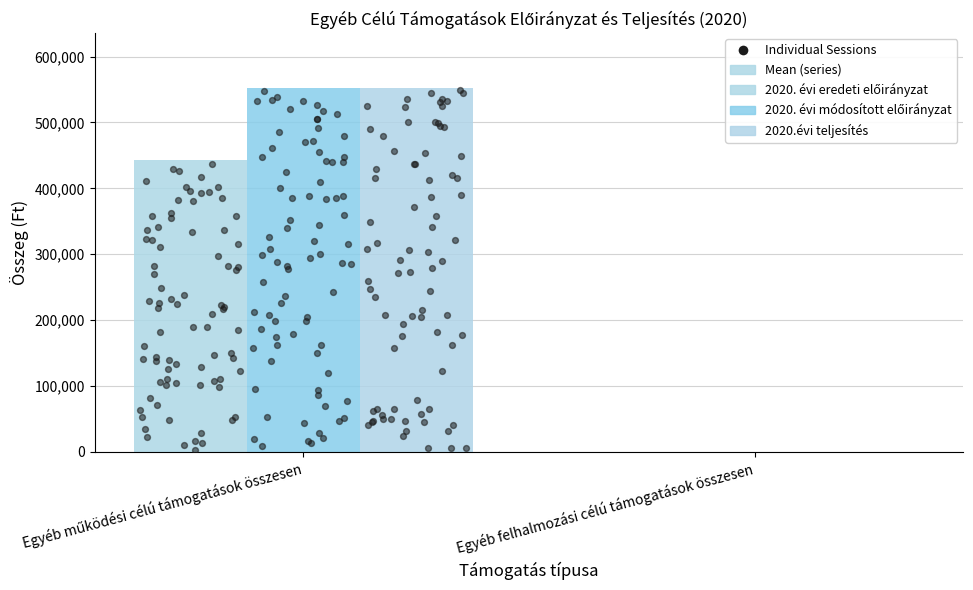

Which series has the widest spread of Y values?

2020. évi módosított előirányzat